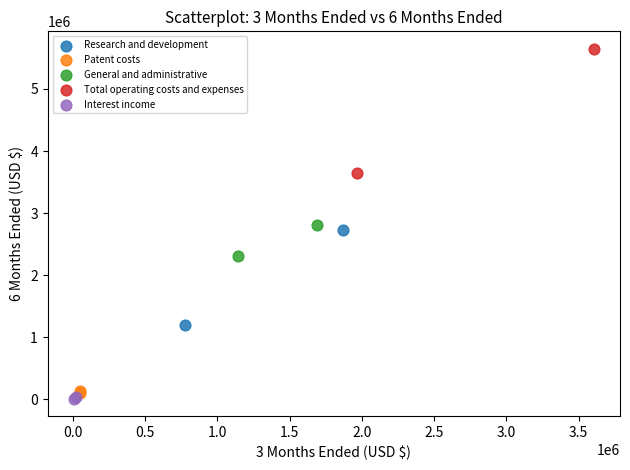

Which series reaches the minimum Y coordinate?

Interest income